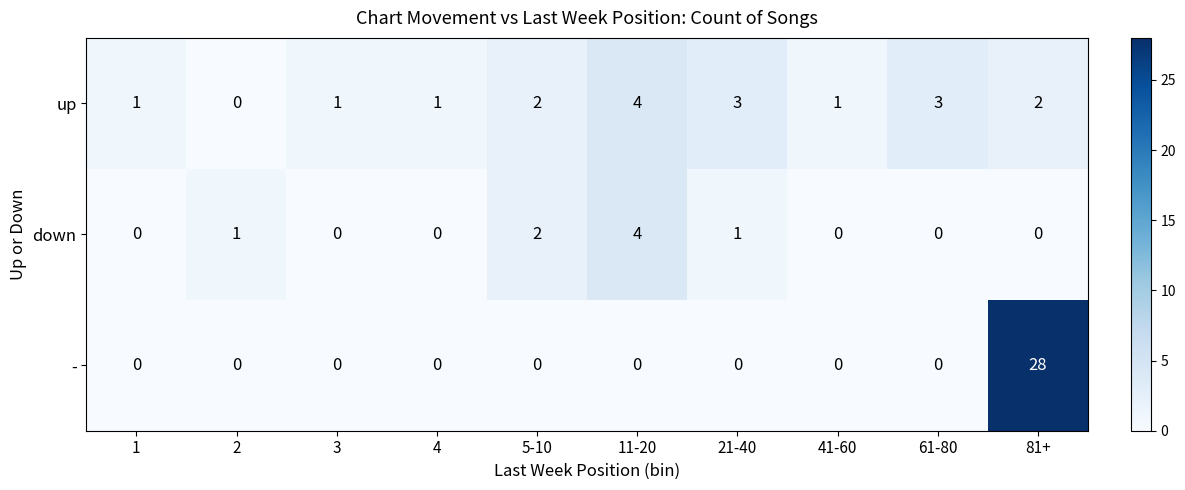

How many values in - are above zero?

1